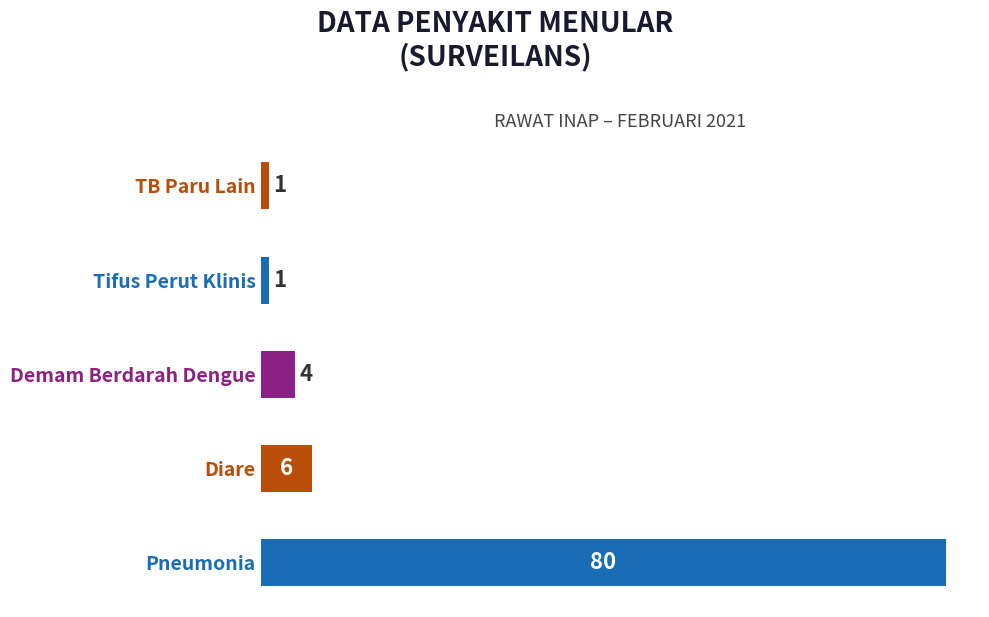

What is the change in value from Demam Berdarah Dengue to Tifus Perut Klinis?

-3